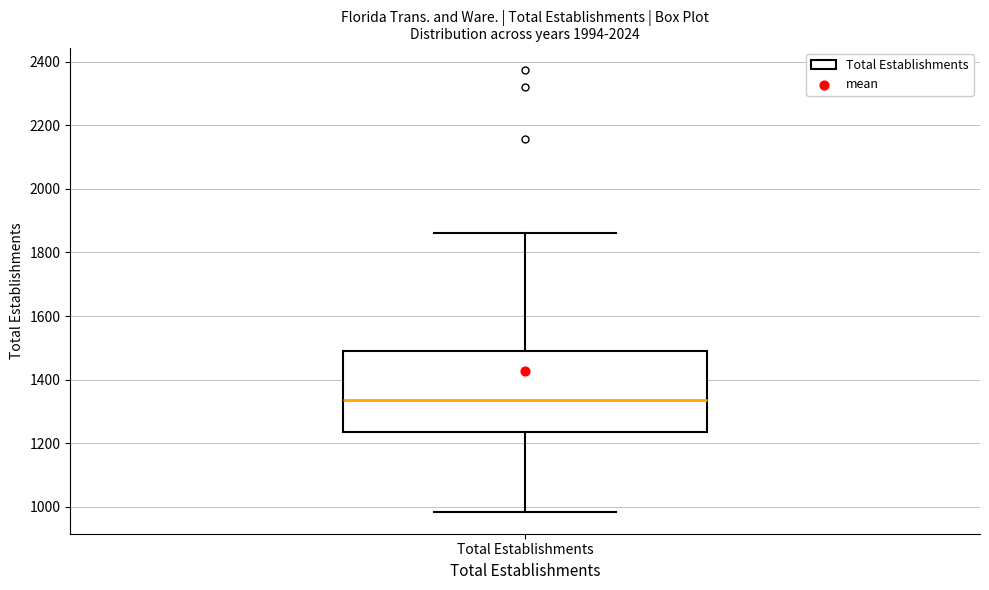

Read this box plot against the y-axis: the position of the median line, the range covered by the box, and the ends of both whiskers. The values are not printed on the chart, so give them approximately, as read against the axis.

median 1340, box 1240 to 1500, whiskers 980 to 1860